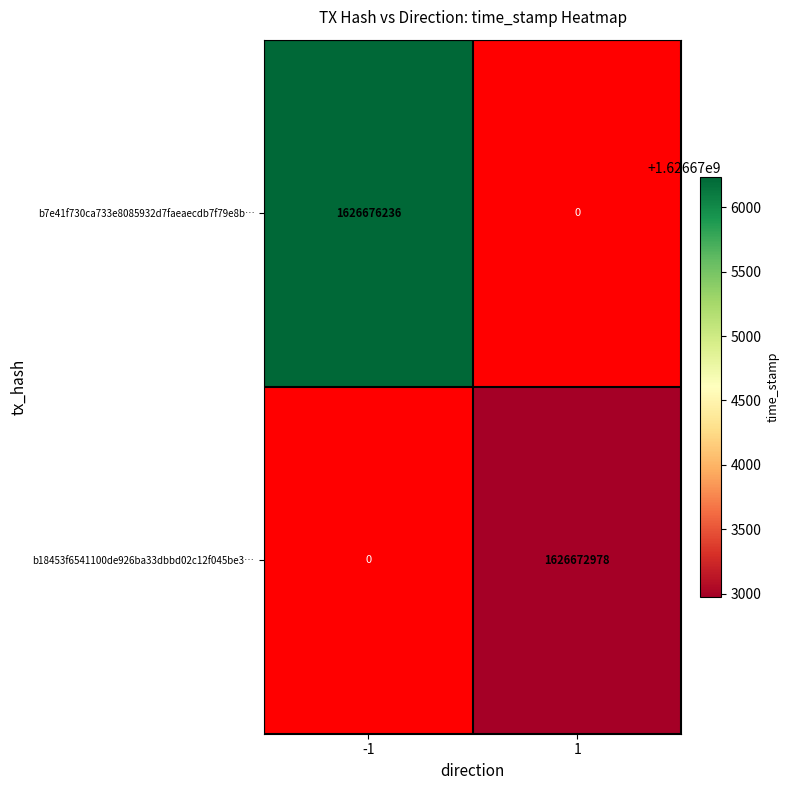

True or false: b7e41f730ca733e8085932d7faeaecdb7f79e8b… has a value of 2715292623 at -1.

False